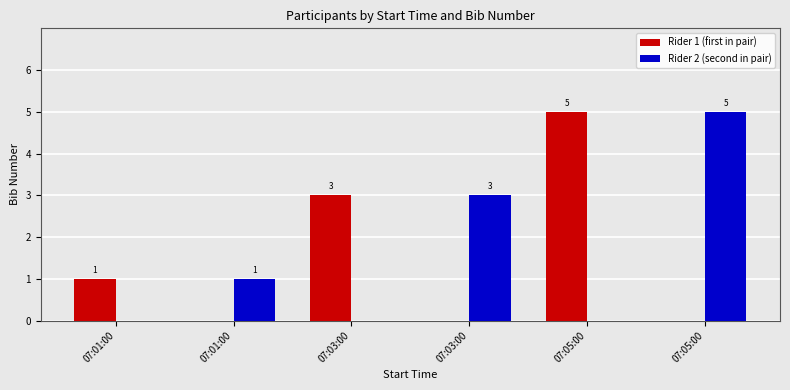

How many groups of bars are there?

6